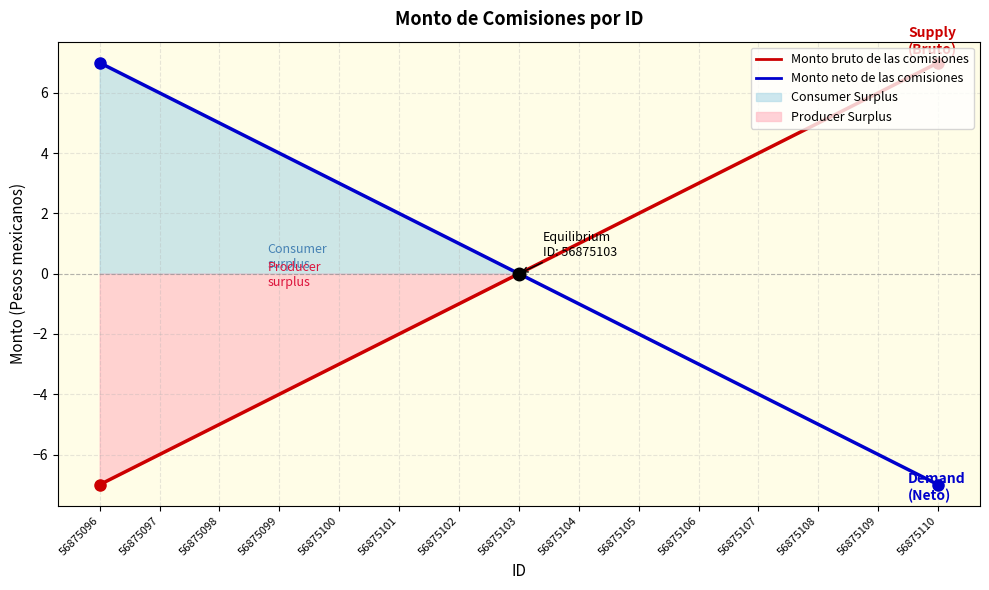

What are all the series names shown in the legend?

Monto bruto de las comisiones, Monto neto de las comisiones